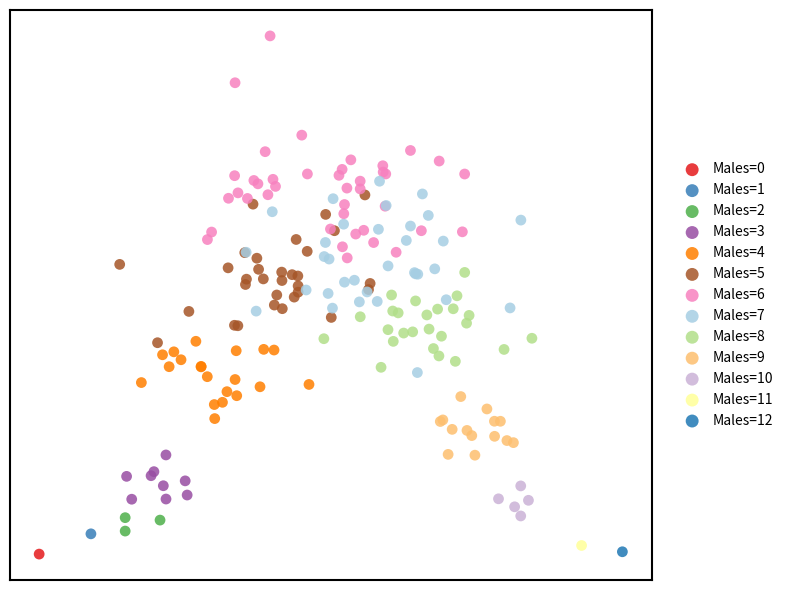

What are all the series names shown in the legend?

Males=0, Males=1, Males=2, Males=3, Males=4, Males=5, Males=6, Males=7, Males=8, Males=9, Males=10, Males=11, Males=12